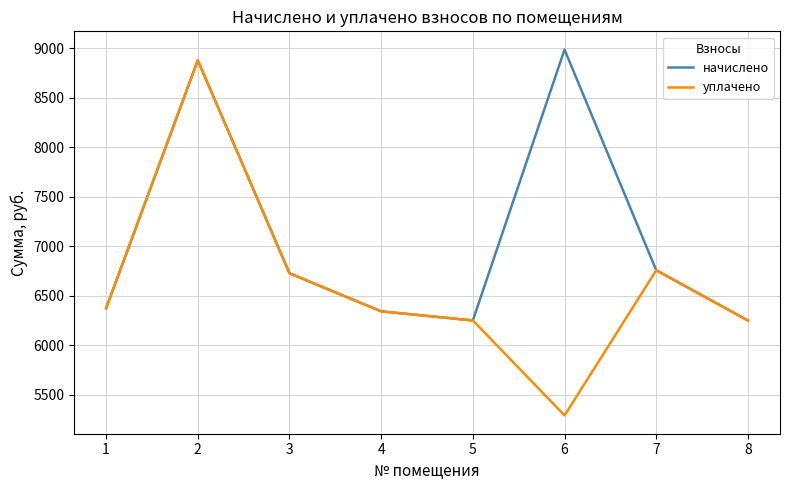

What is the difference between the maximum and minimum values in the начислено series?

2734.1